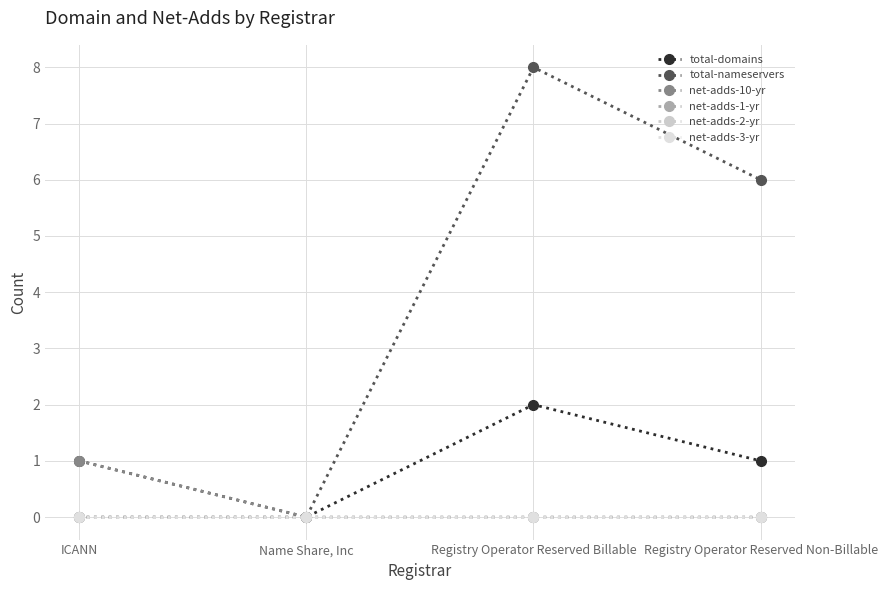

At which label does net-adds-10-yr reach its minimum?

Name Share, Inc